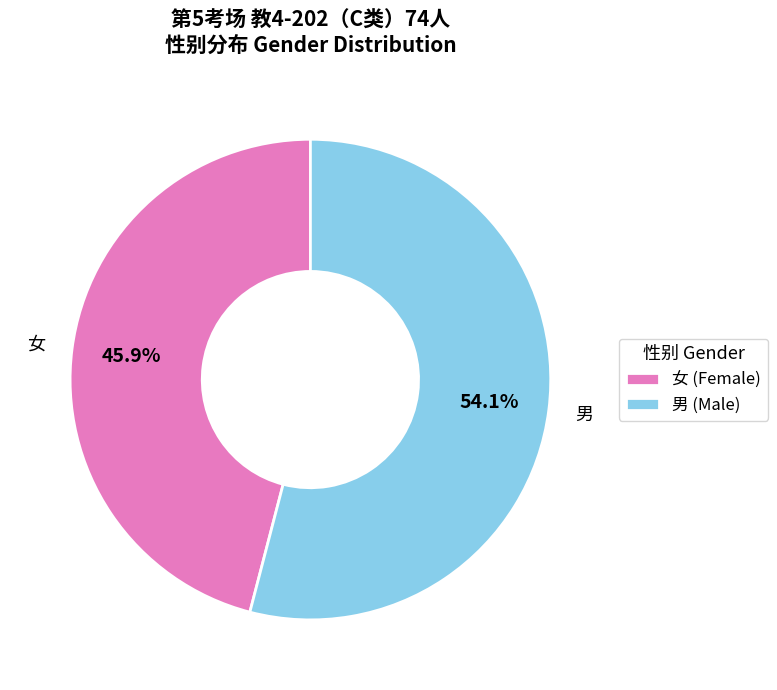

How much of the chart is everything except 女?

54.1%